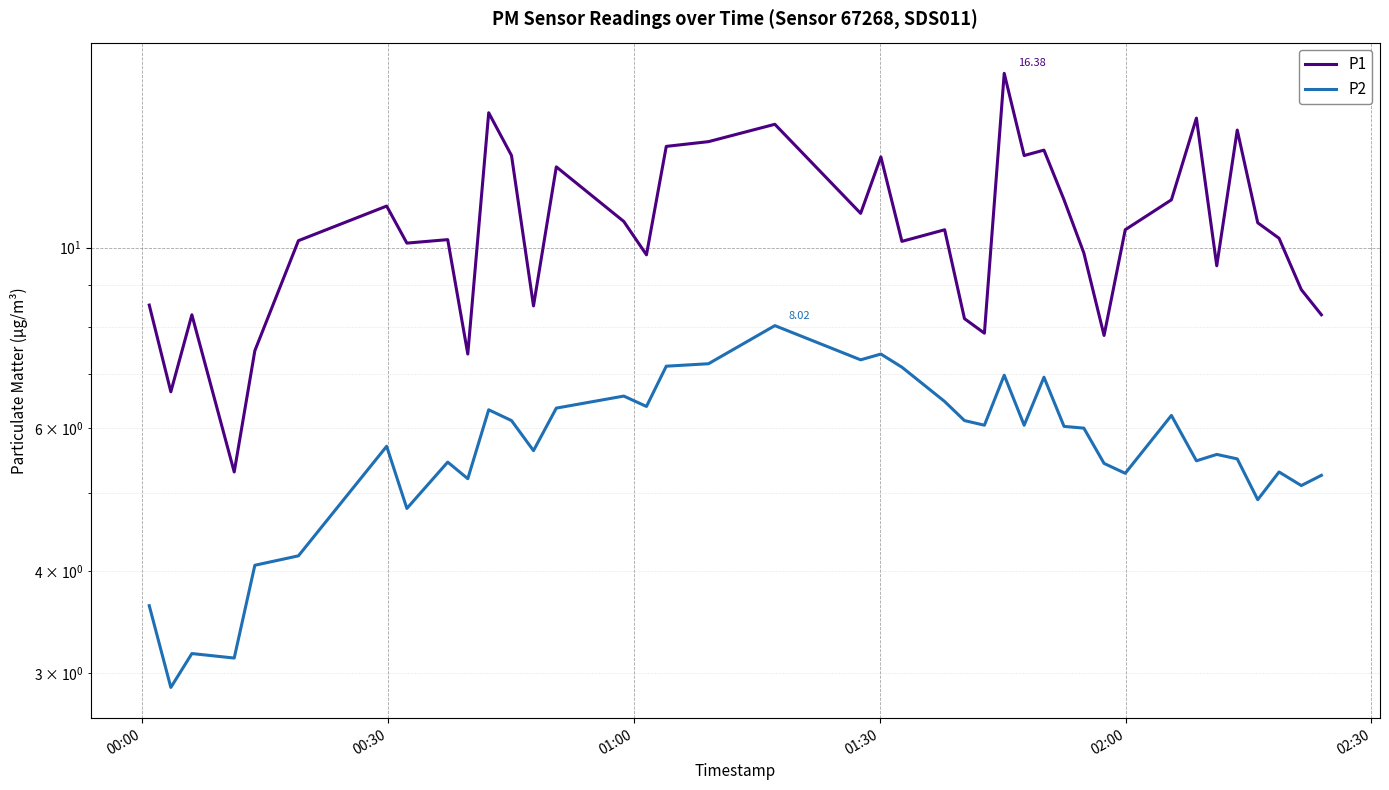

True or false: P2 and P1 cross at least once.

False